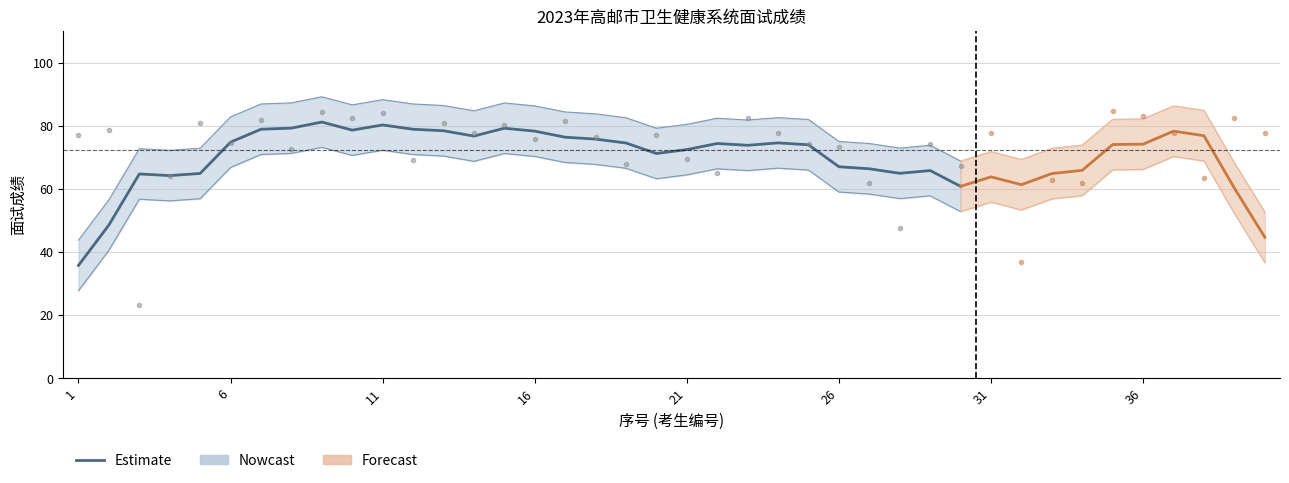

Which label corresponds to the smallest value in the chart?

1